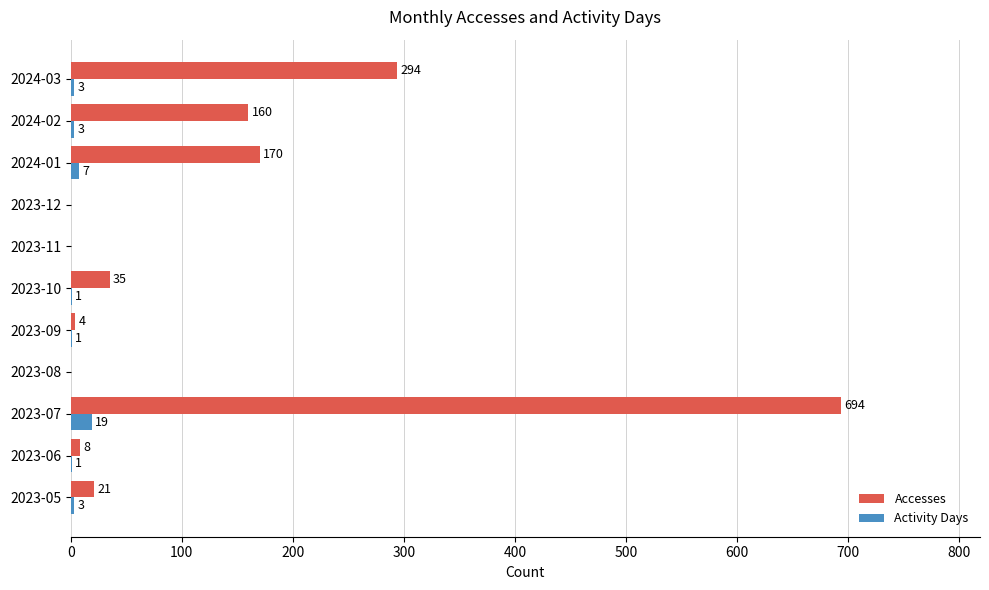

The value of Accesses at 2023-11 is 0. True or false?

True